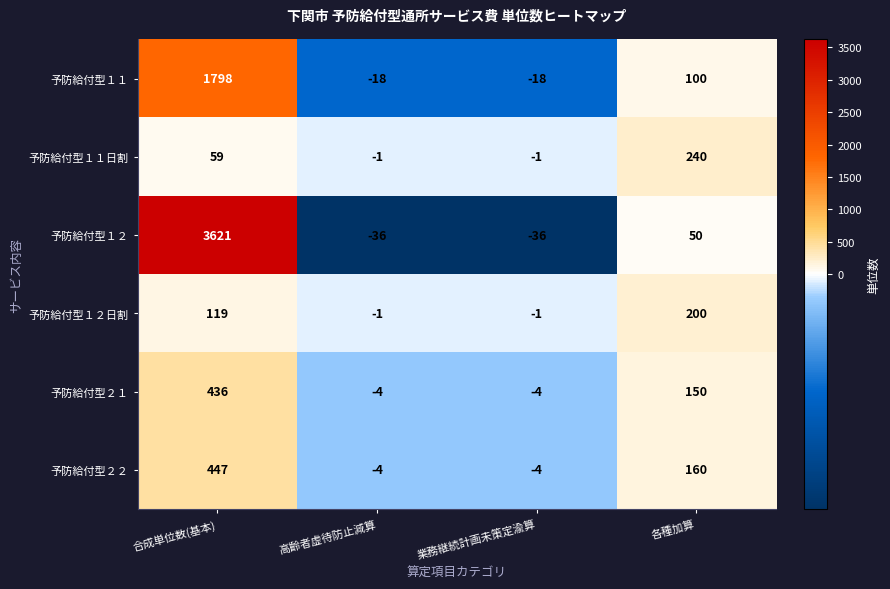

What is the sum of all 予防給付型１２ values?

3599